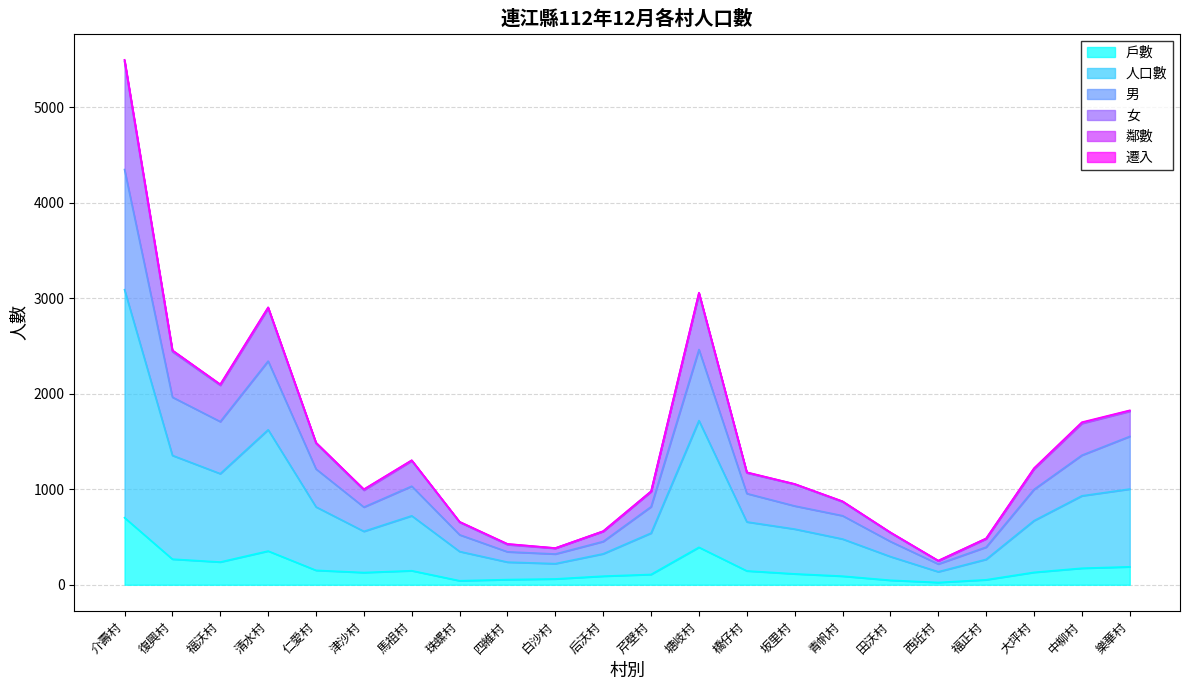

Where does the 男 series first go above 955?

介壽村